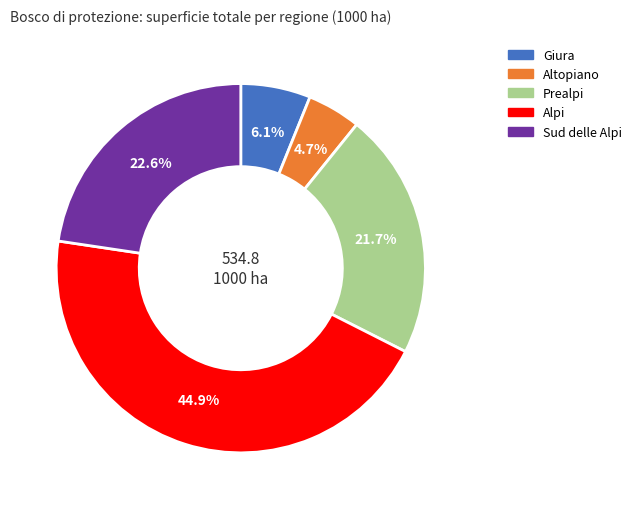

What is the ratio of the value at Prealpi to the value at Altopiano?

4.6